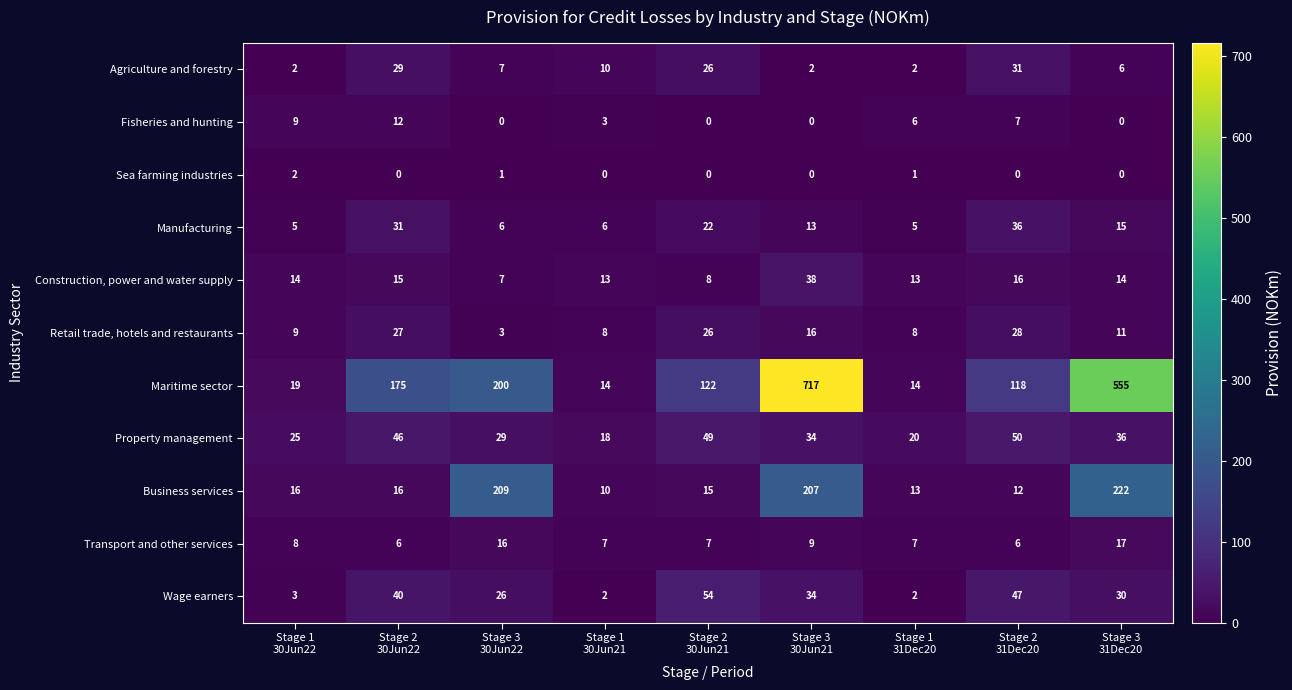

What is the difference between the second highest and second lowest values in the Manufacturing series?

26